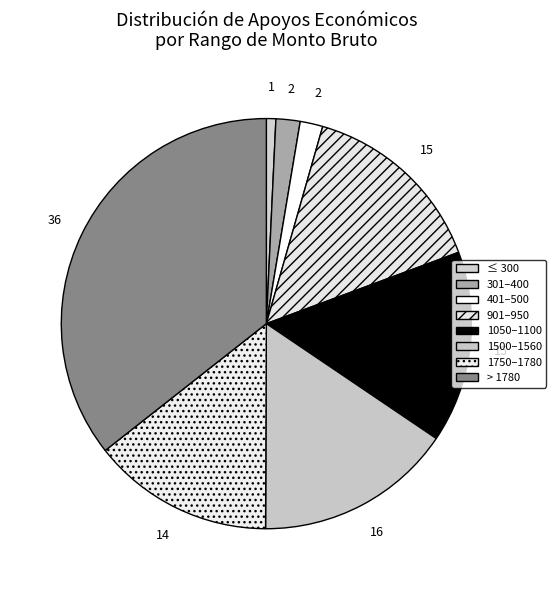

How many segments does this pie chart have?

8